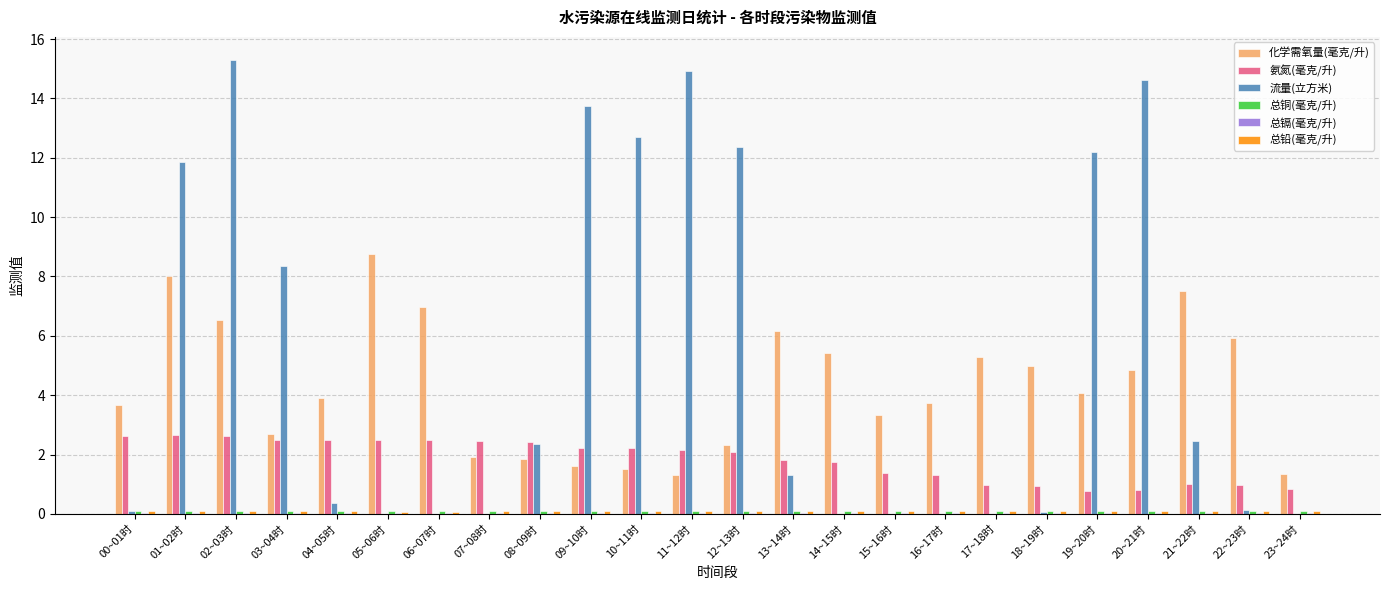

Are the bars horizontal?

No